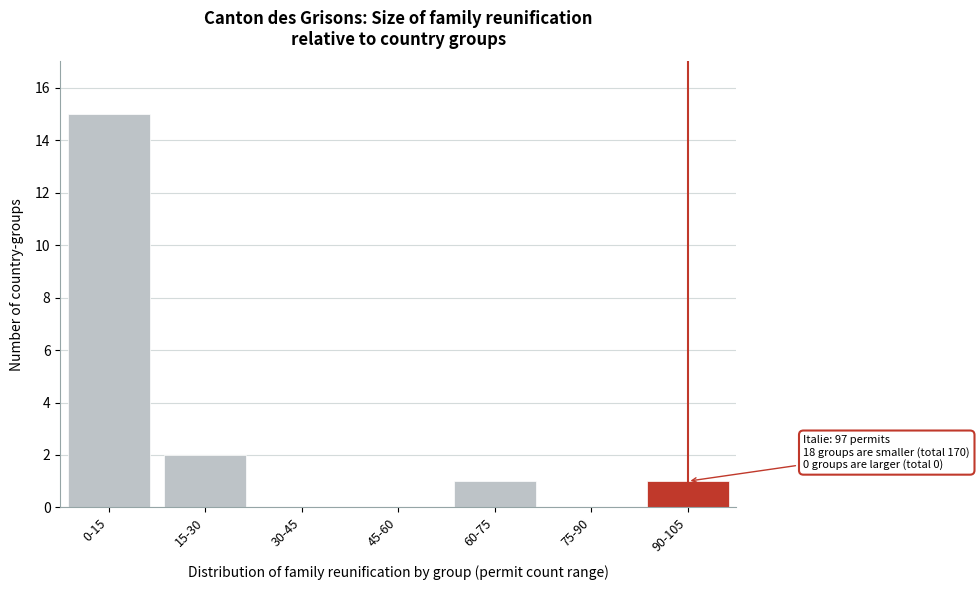

Reading left to right, transcribe all the data shown in this chart.

0-15=15	15-30=2	30-45=0	45-60=0	60-75=1	75-90=0	90-105=1